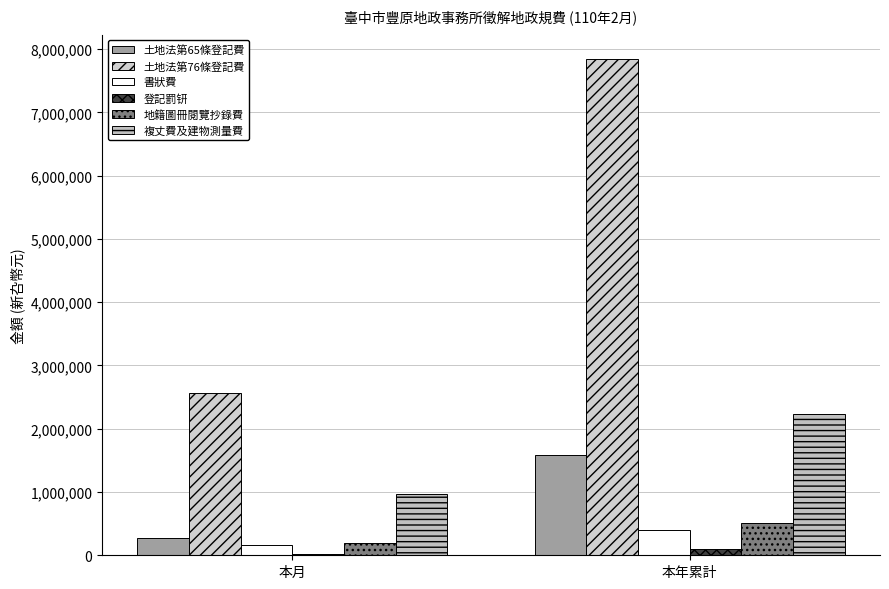

Is it true that 複丈費及建物測量費 equals 973800 at 本月?

True